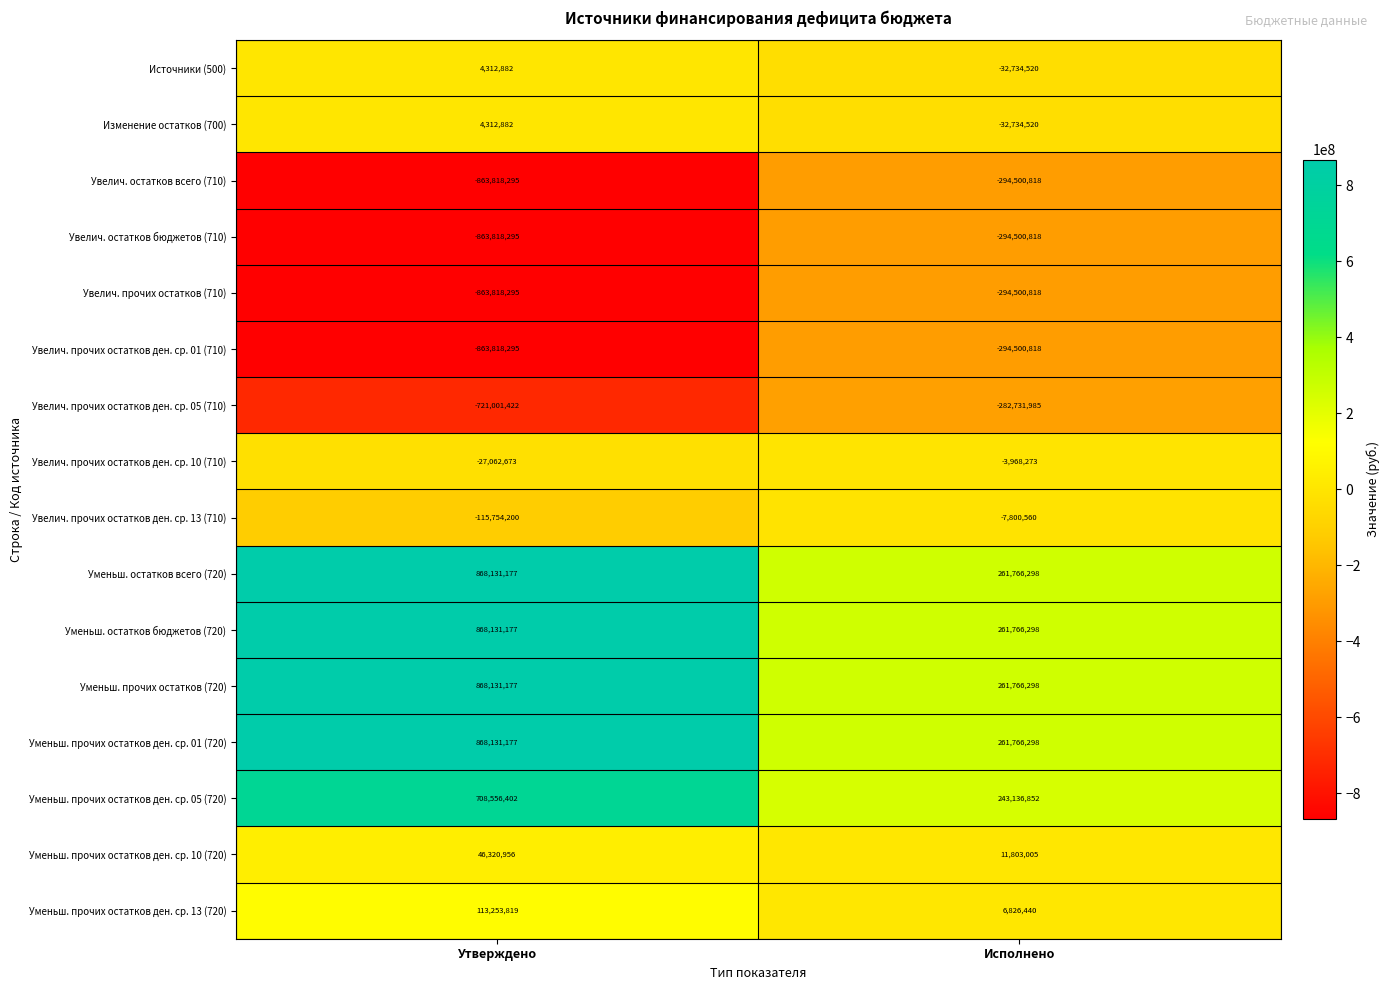

Count the number of data series in this chart.

16